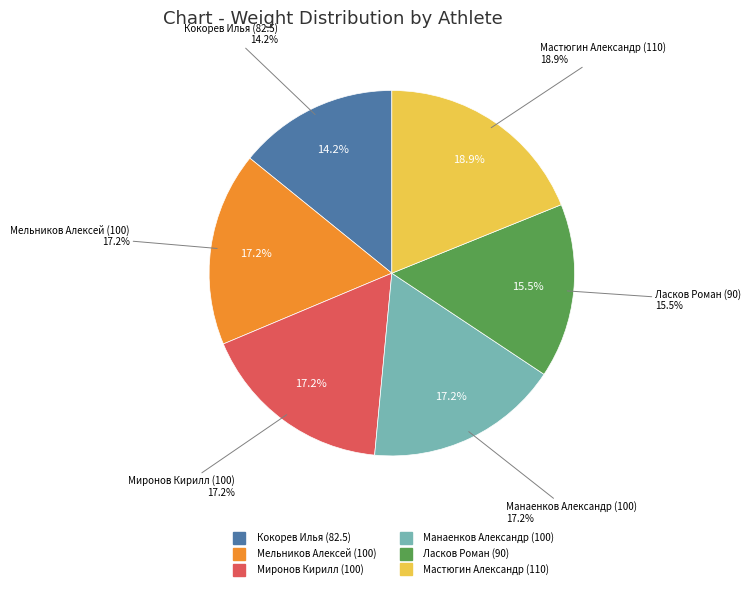

Which slice is the smallest?

Кокорев Илья (82.5)